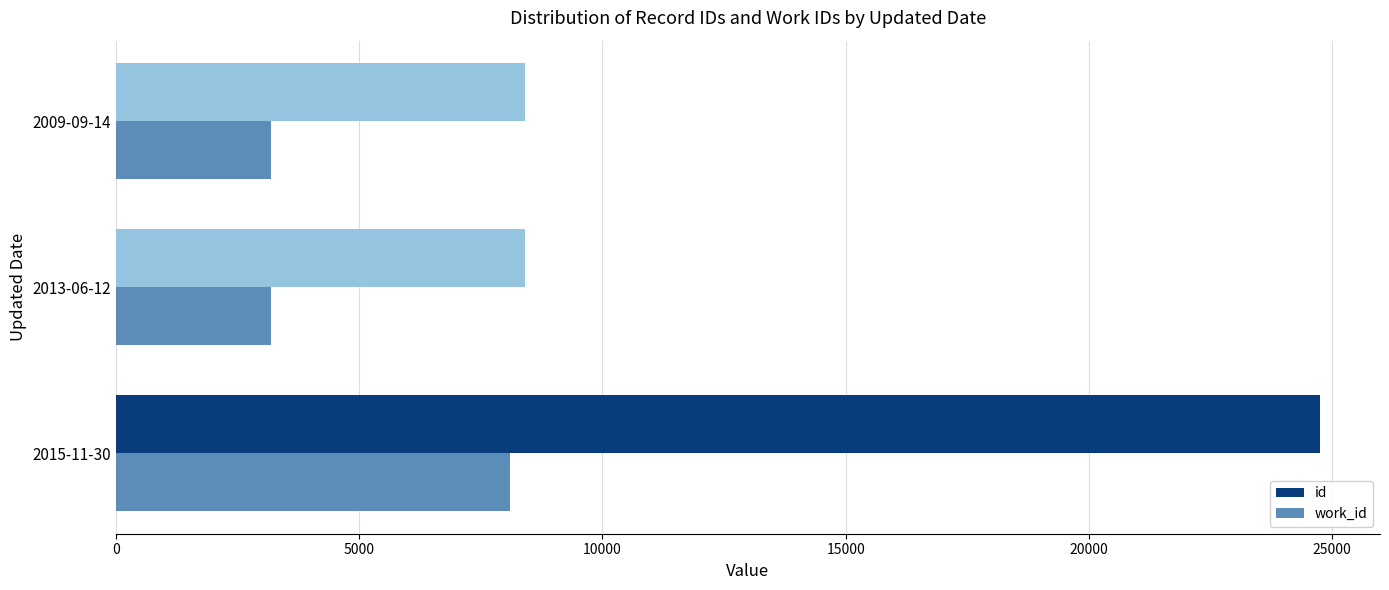

What is the highest value of the id series?

24748